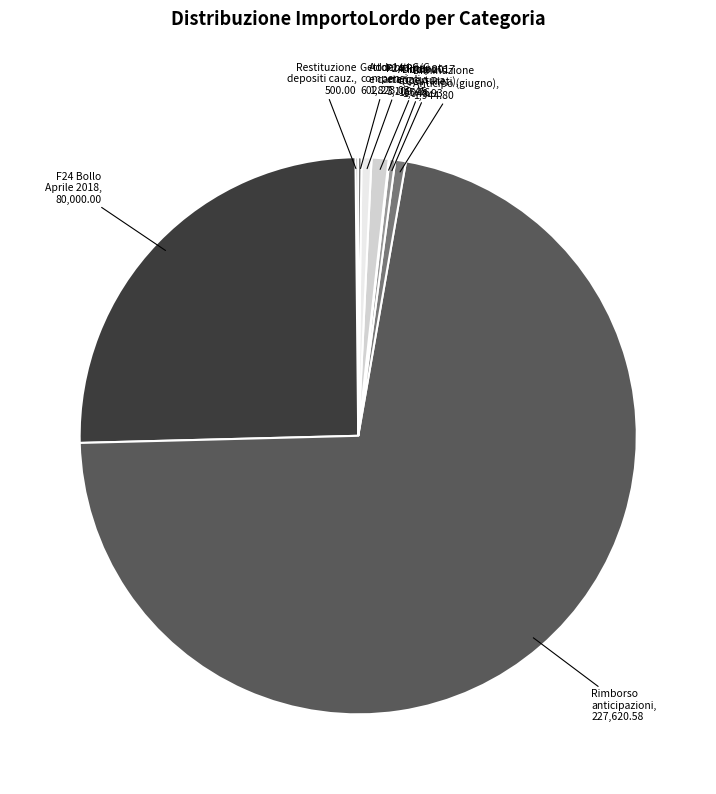

Is there a majority slice in this chart?

Yes